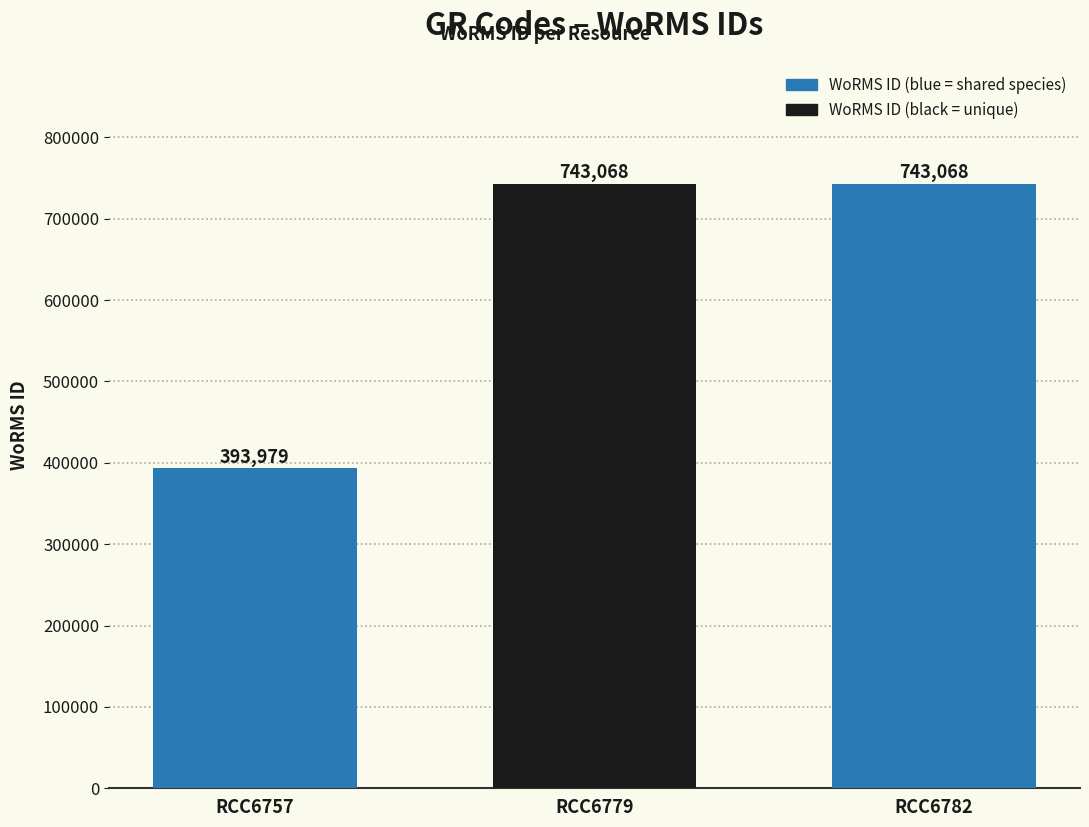

What is the value of the 3rd bar from the left?

743068